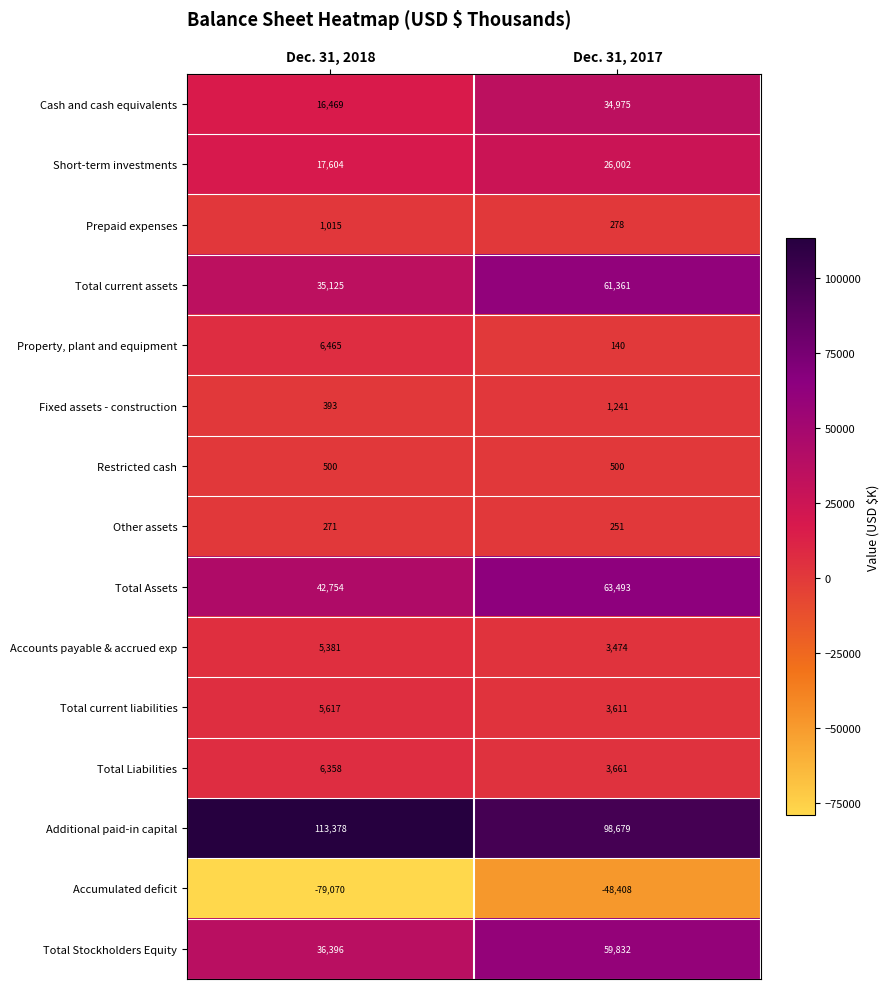

What value does the Total current liabilities series have at Dec. 31, 2018, to the nearest 100?

5600